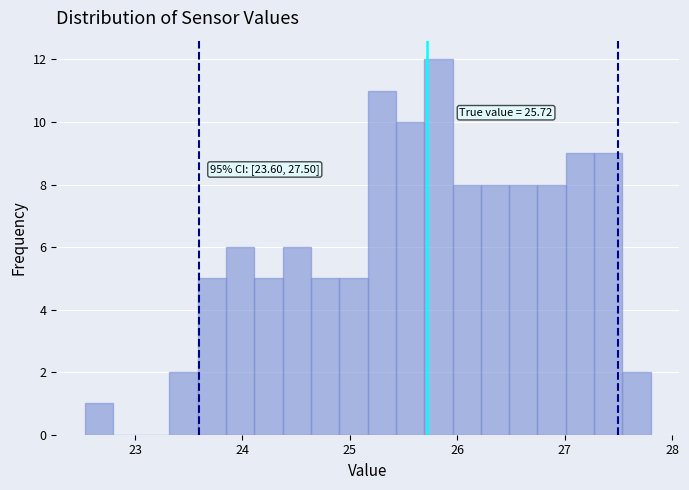

Read against the x-axis, roughly where is the centre of the tallest bar?

25.8